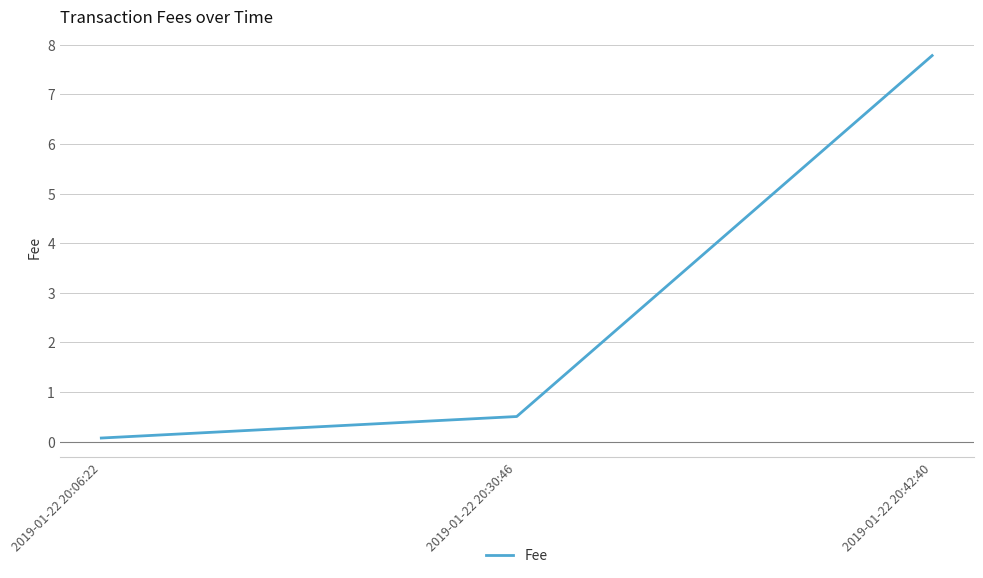

Reading left to right, list all the values displayed in this chart.

0.1	0.5	7.8